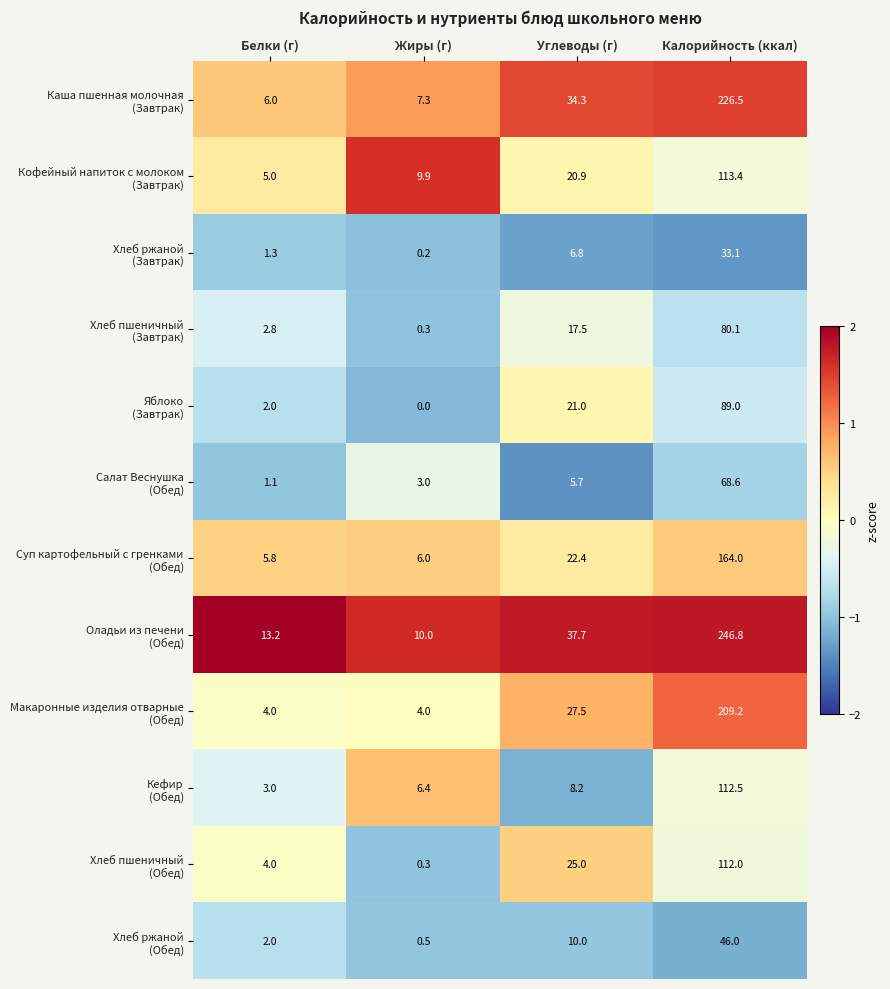

What is the difference between the highest and lowest values at Белки (г)?

12.1